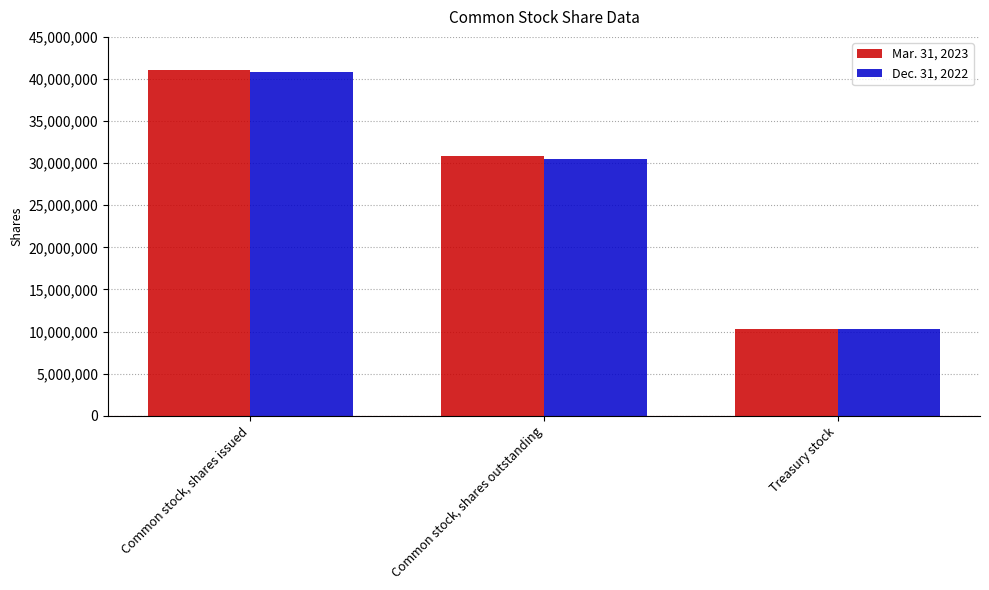

The value of Dec. 31, 2022 at Treasury stock is 15936473. True or false?

False